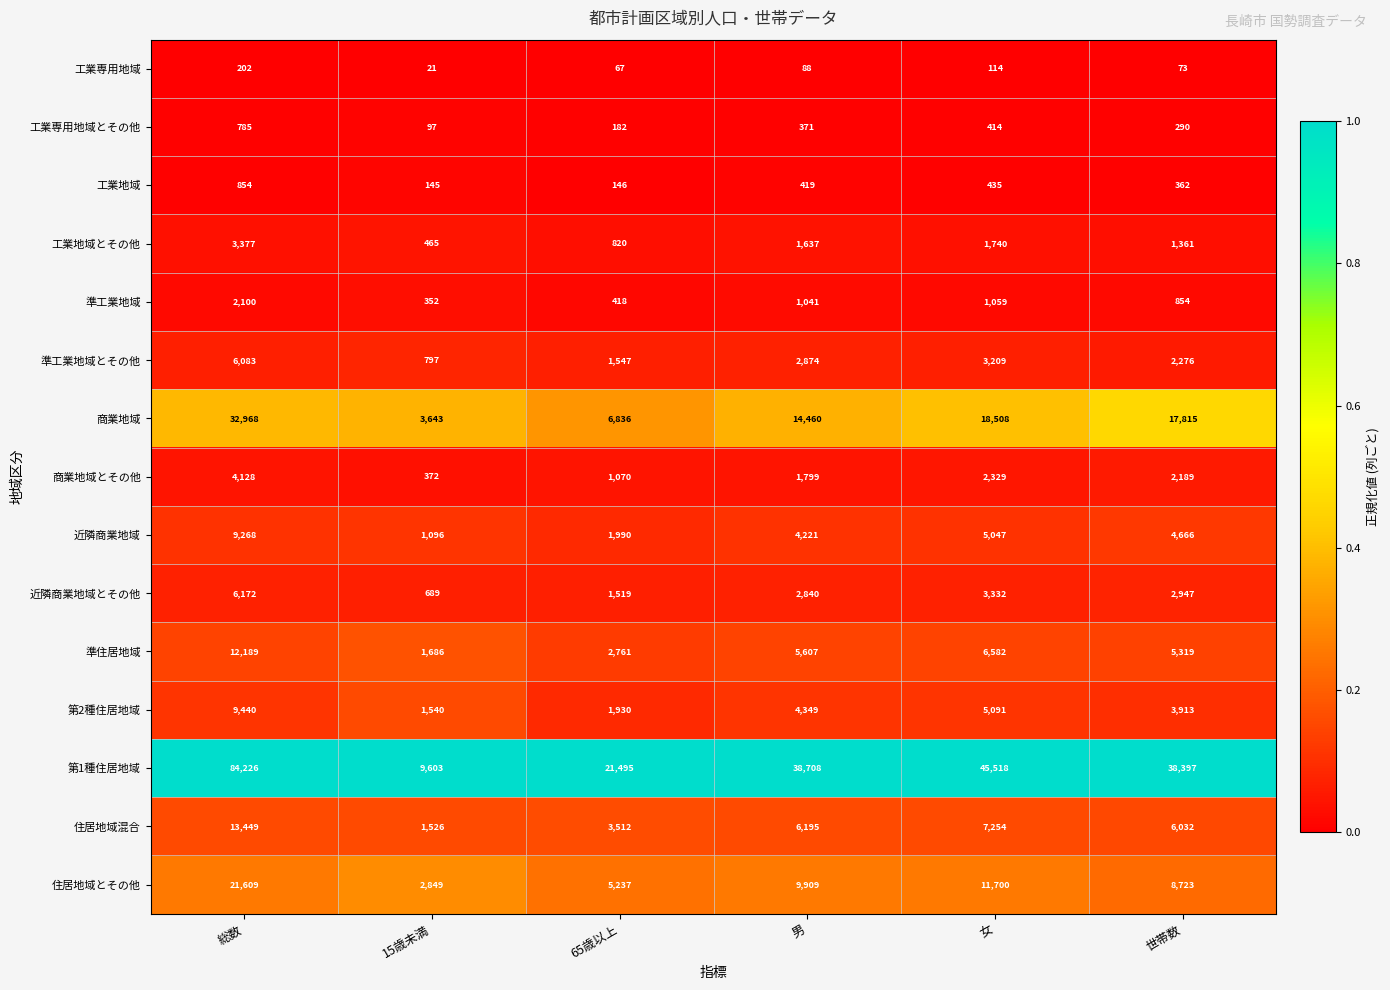

Between 総数 and 15歳未満, which series saw the biggest shift?

第1種住居地域